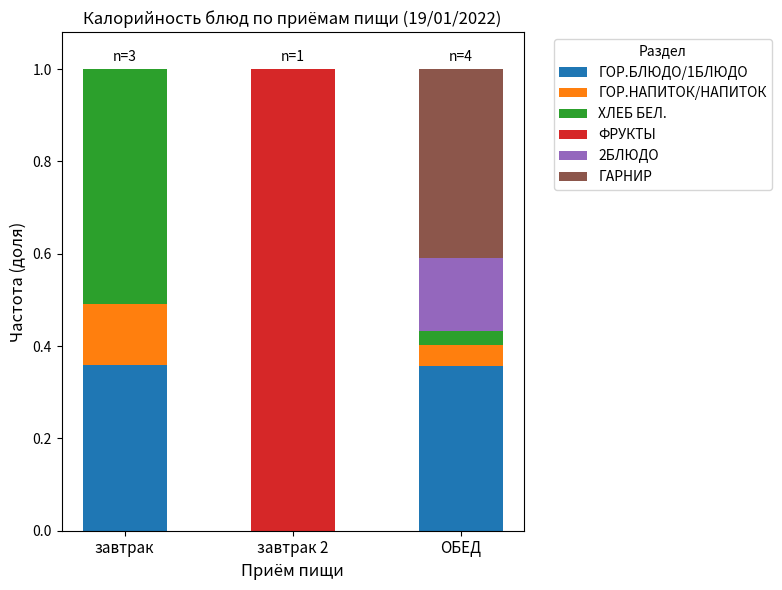

The value of ГОР.БЛЮДО/1БЛЮДО at завтрак 2 is 0.0. True or false?

True